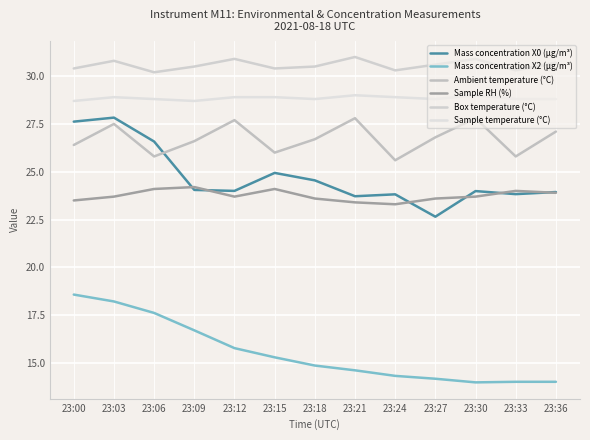

The value of Sample temperature (°C) at 23:00 is 9.8. True or false?

False